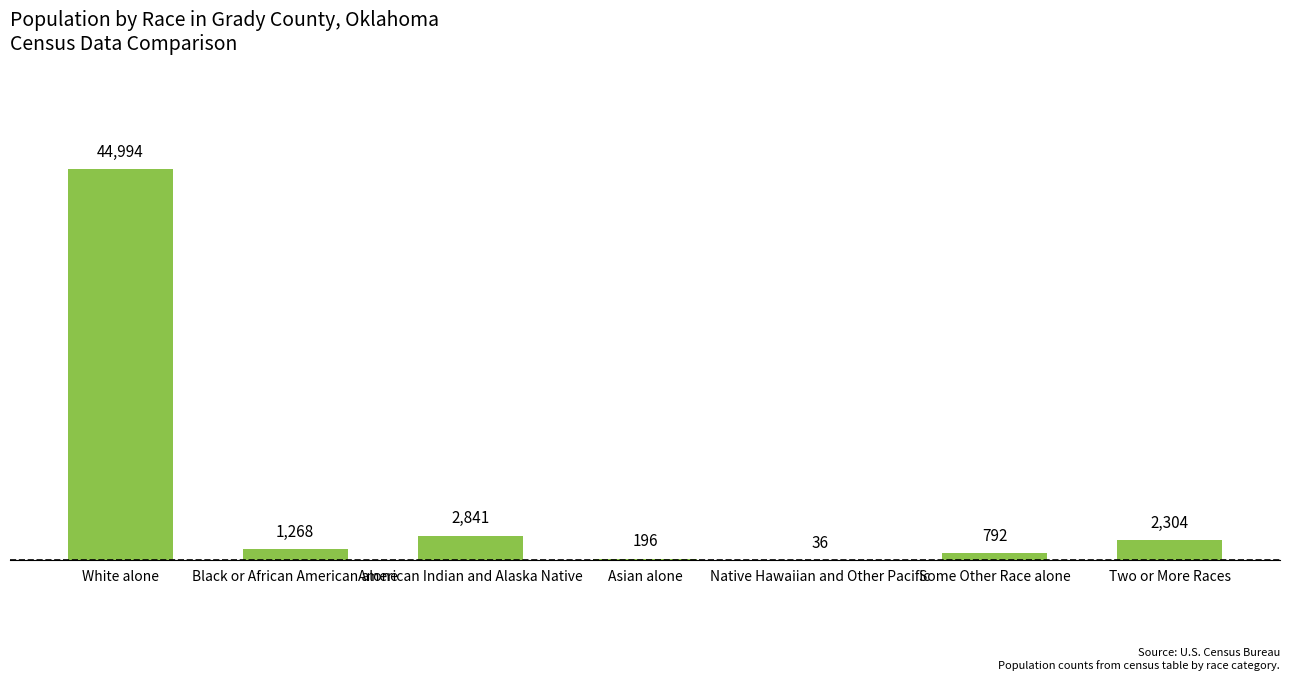

What is the greatest value displayed?

44994